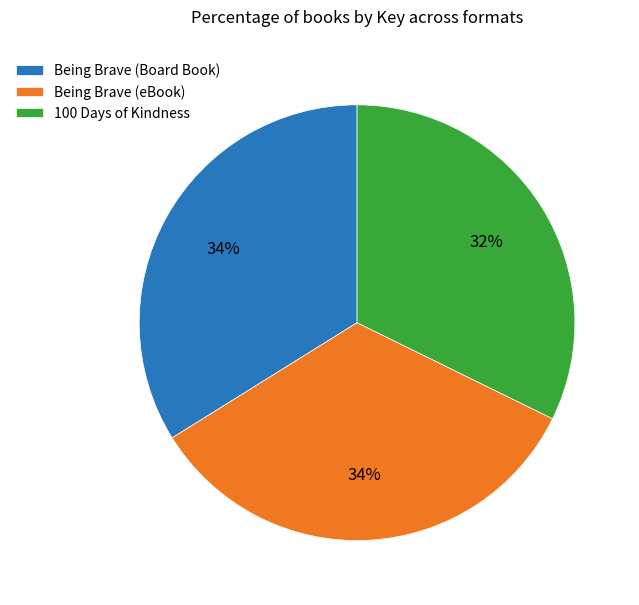

Is there a majority slice in this chart?

No